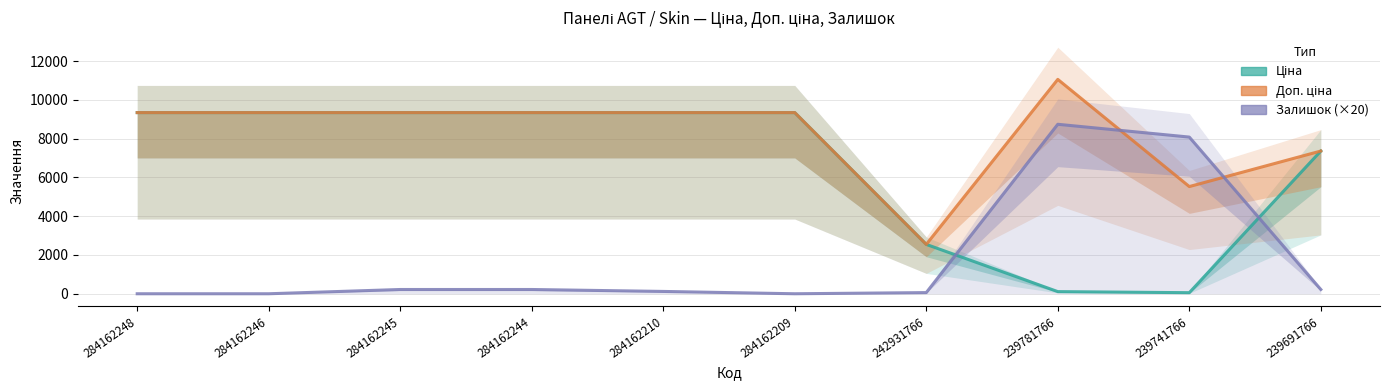

List the series in order of their overall mean, lowest first.

Залишок (×20), Ціна, Доп. ціна